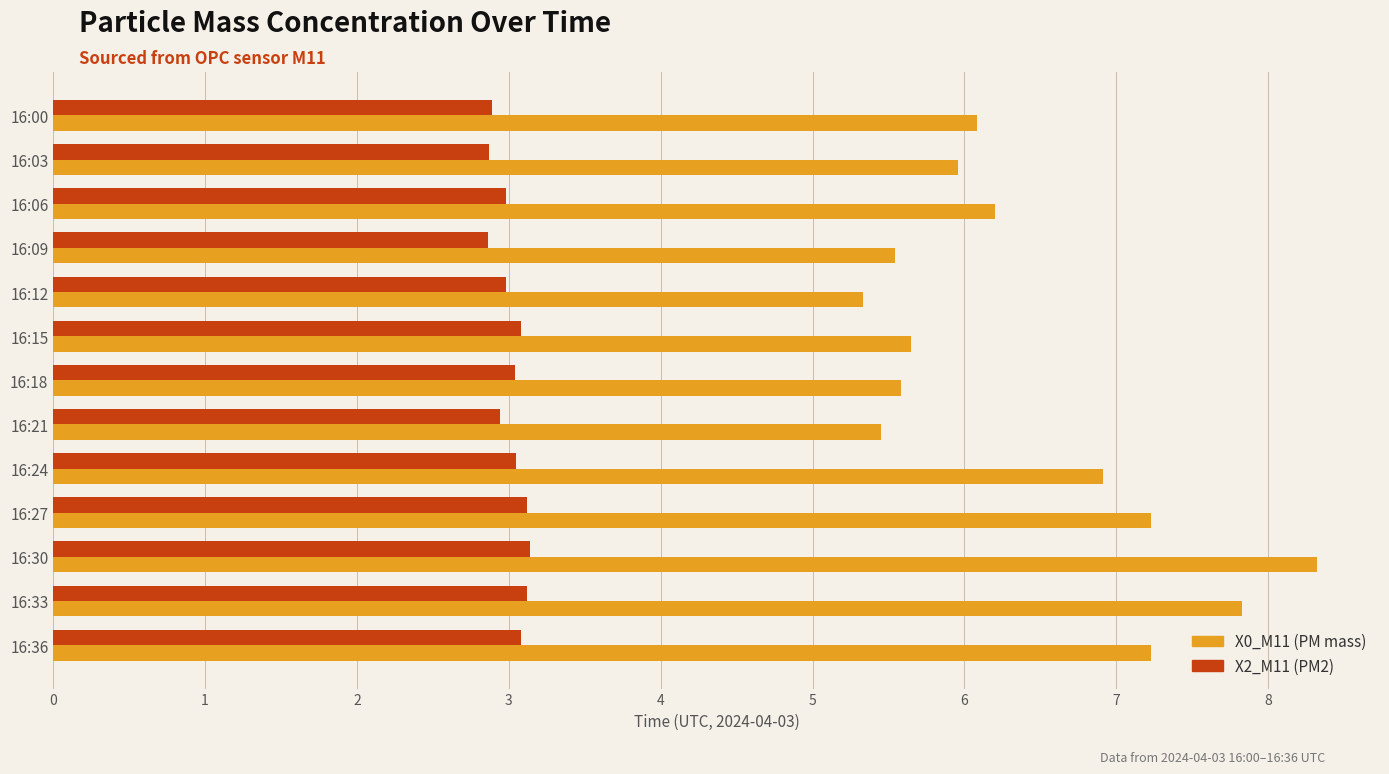

What is the difference between the maximum and minimum values in the X2_M11 (PM2) series?

0.3